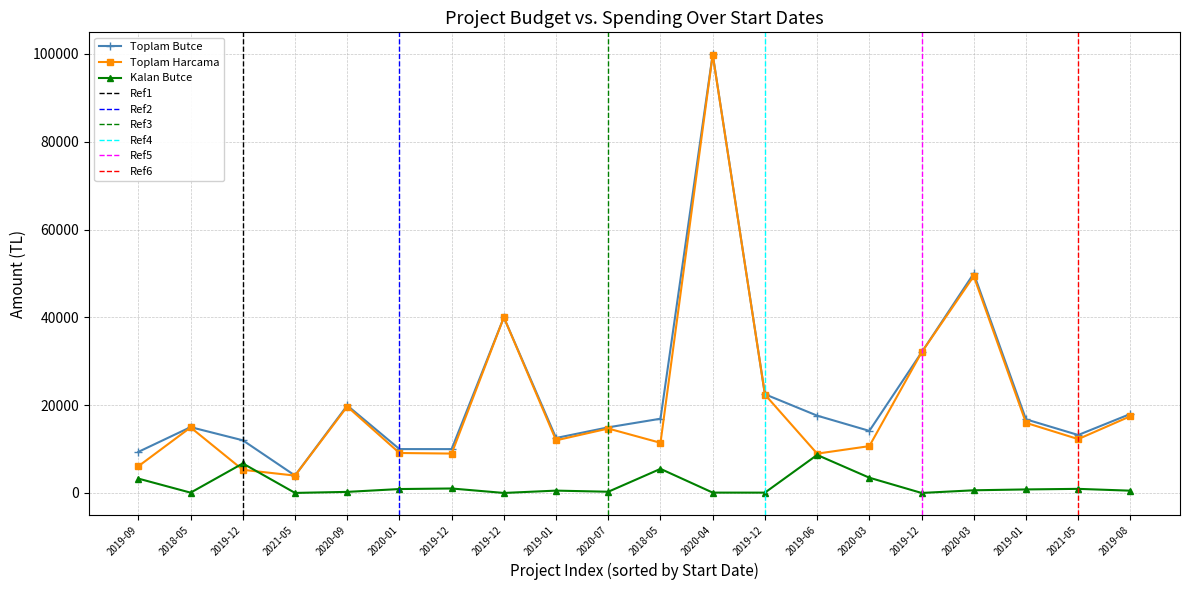

What are all the series names shown in the legend?

Toplam Butce, Toplam Harcama, Kalan Butce